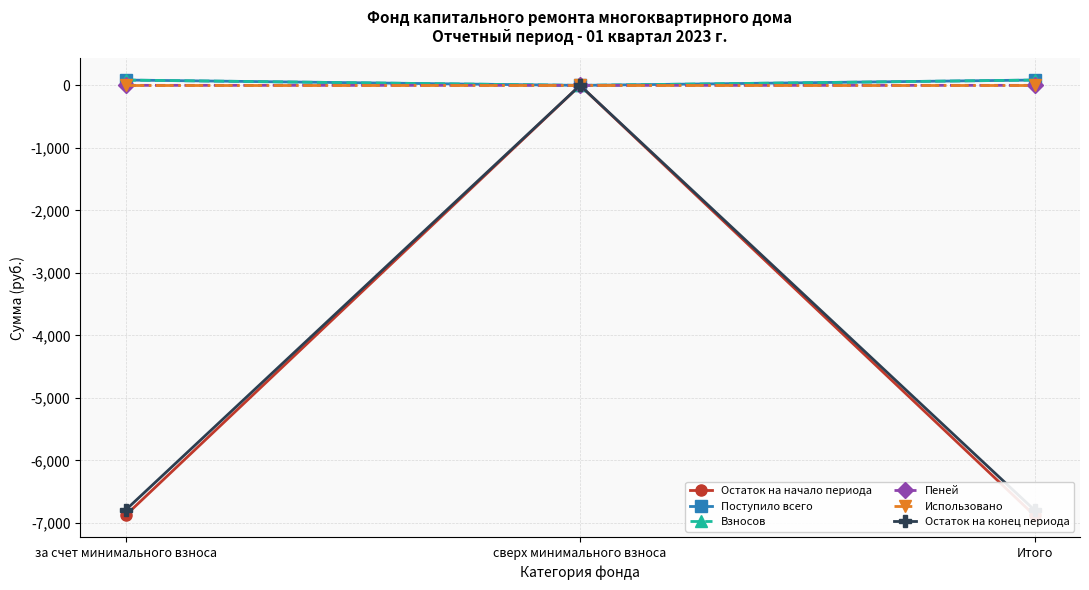

What is the difference between the highest and lowest values at за счет минимального взноса?

6966.6